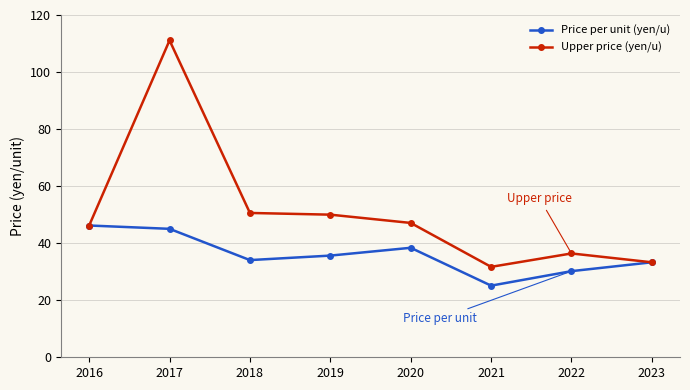

Which series changed the most between 2018 and 2021?

Upper price (yen/u)